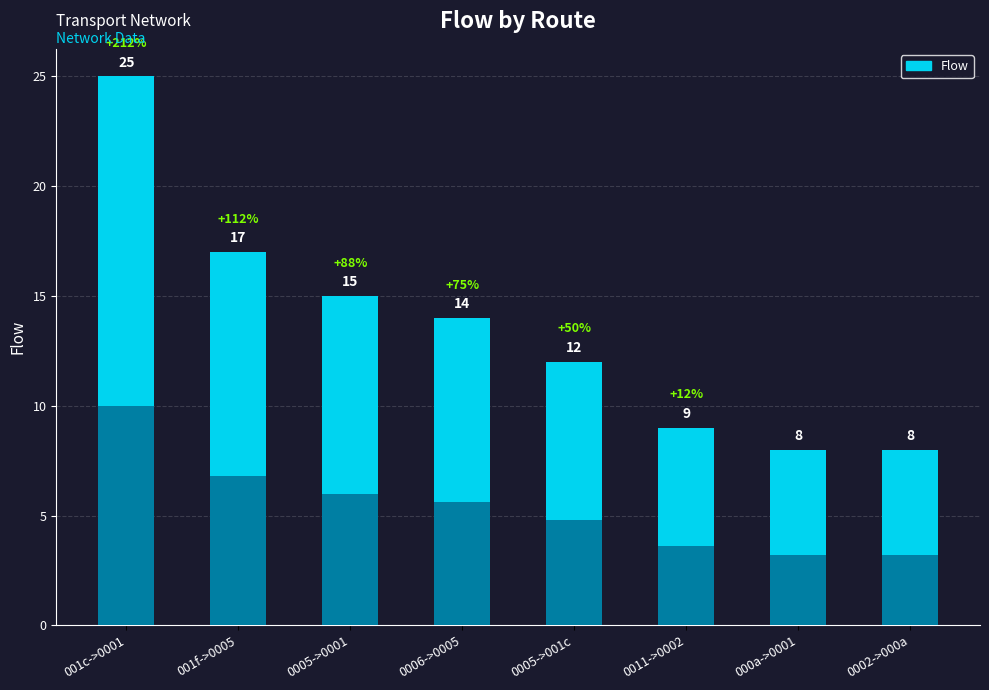

True or false: the data shows -17 at 21.

False